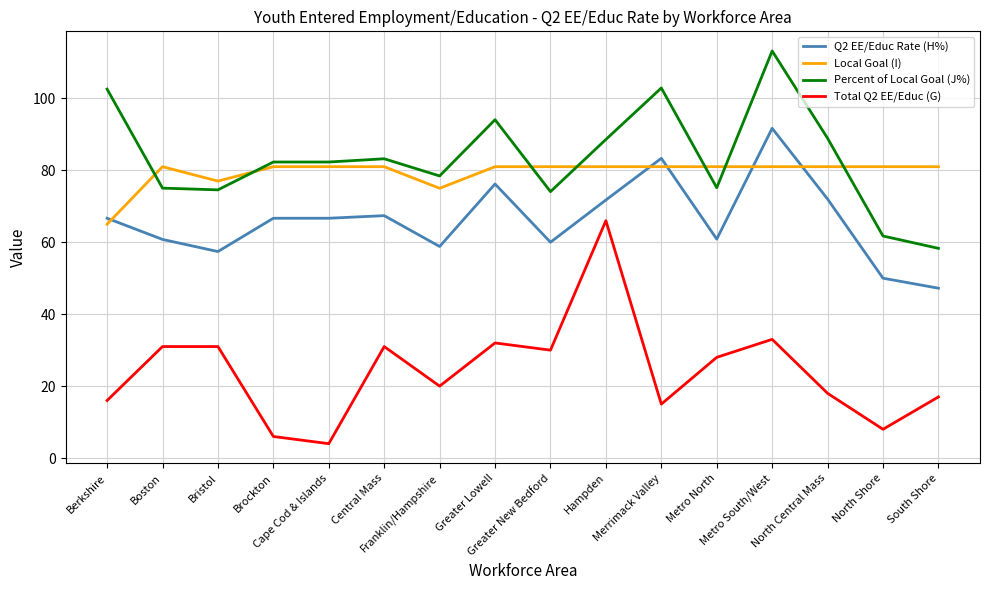

True or false: Total Q2 EE/Educ (G) and Local Goal (I) intersect in this chart.

False